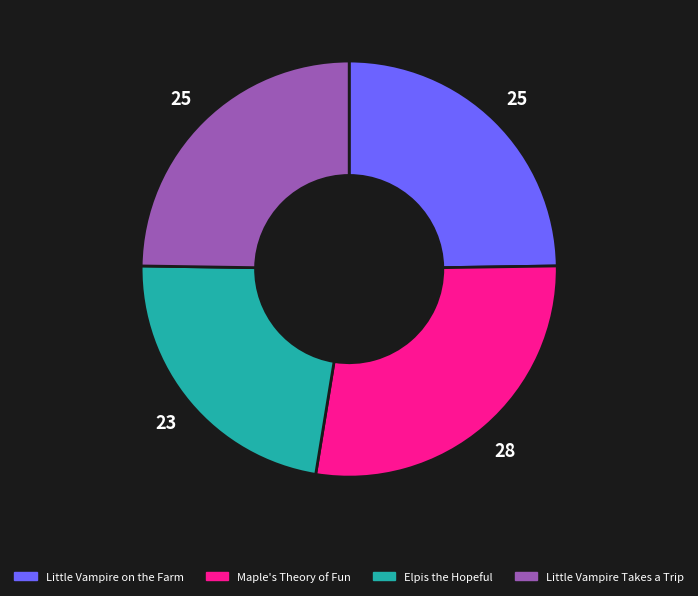

Do Maple's Theory of Fun and Little Vampire Takes a Trip together represent more than half of the pie?

Yes